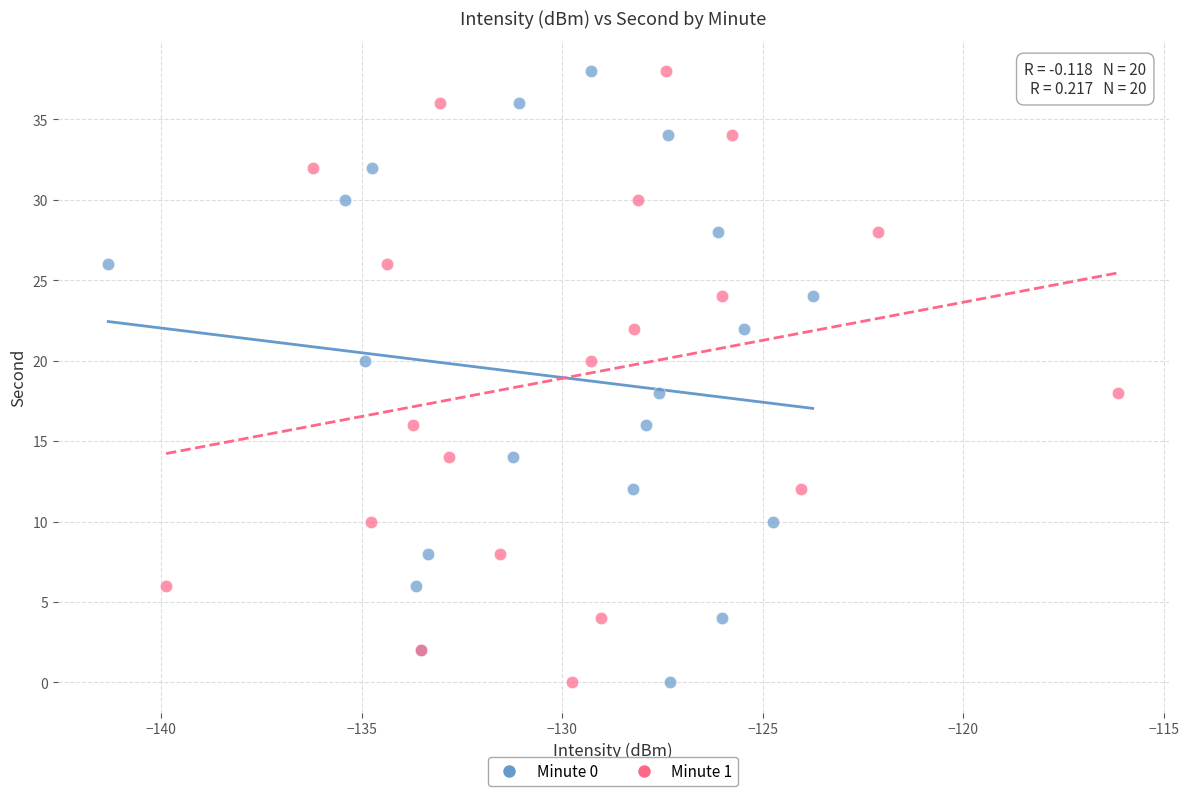

What are all the series names shown in the legend?

Minute 0, Minute 1